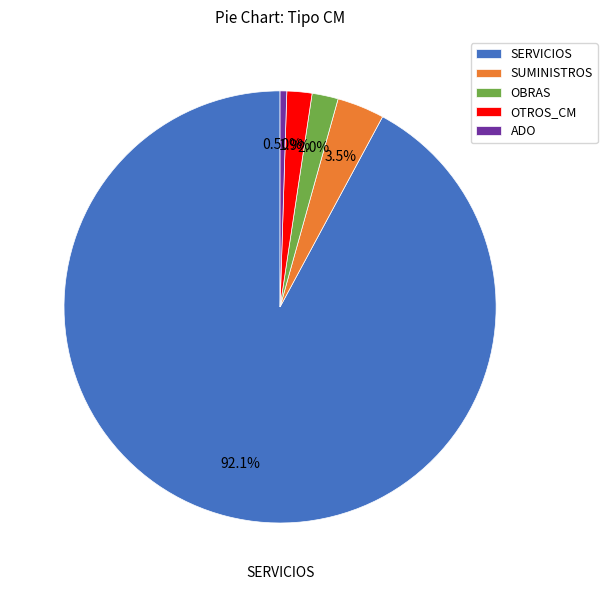

Count the number of slices in the pie.

5